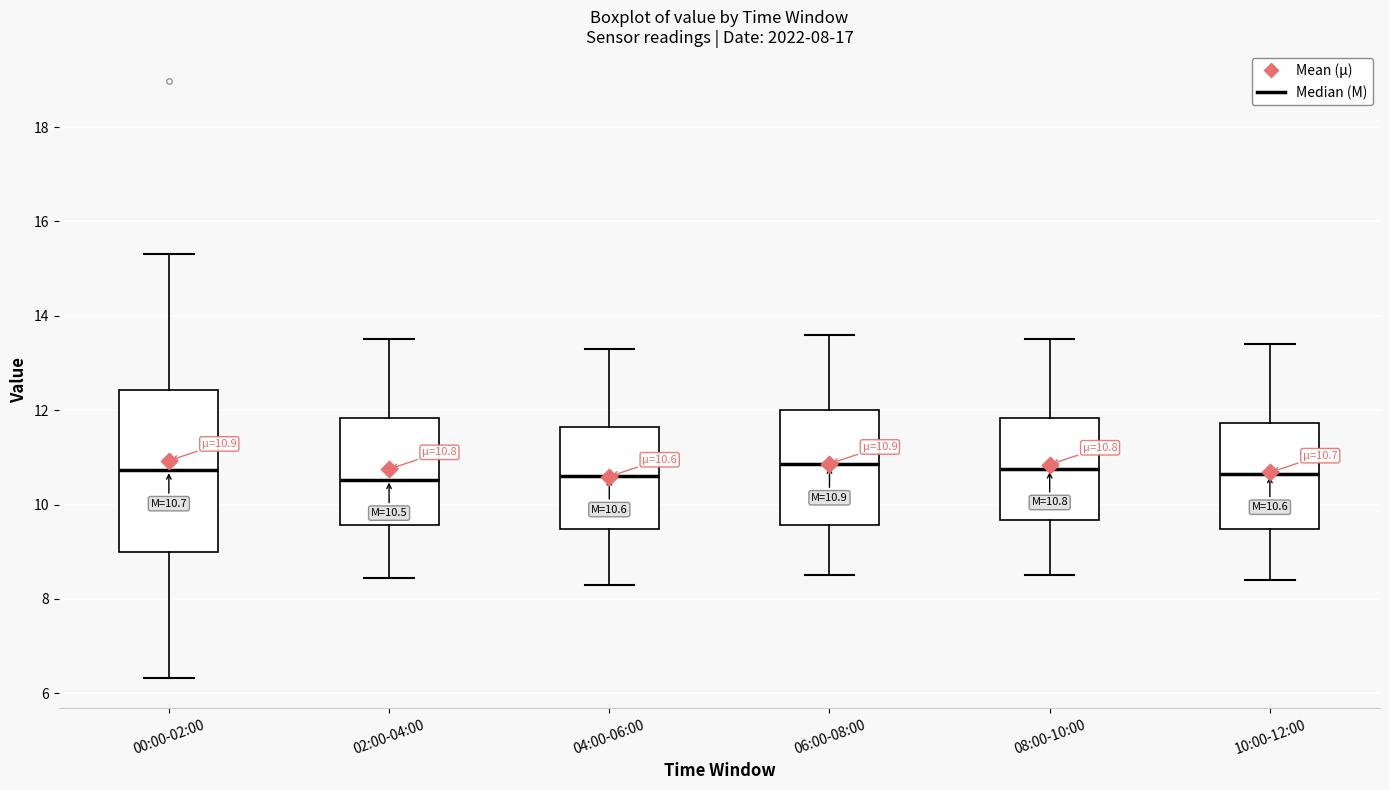

Comparing the boxes themselves (not the whiskers), which one is the tallest?

00:00-02:00